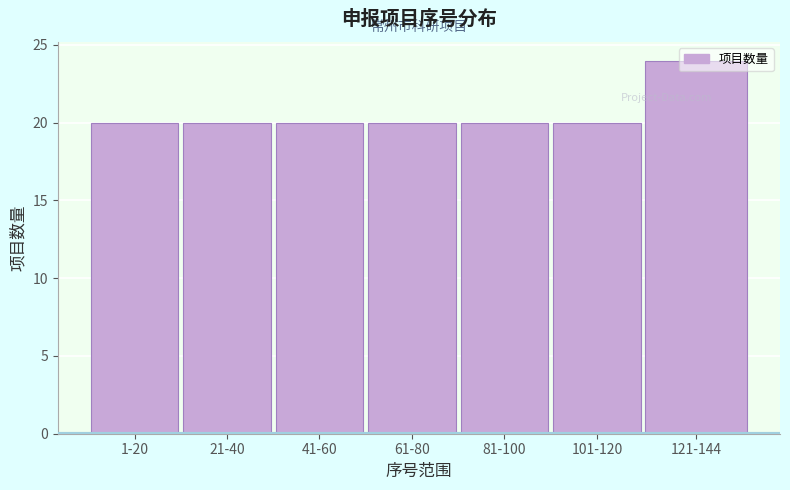

What is the sum of all values?

144